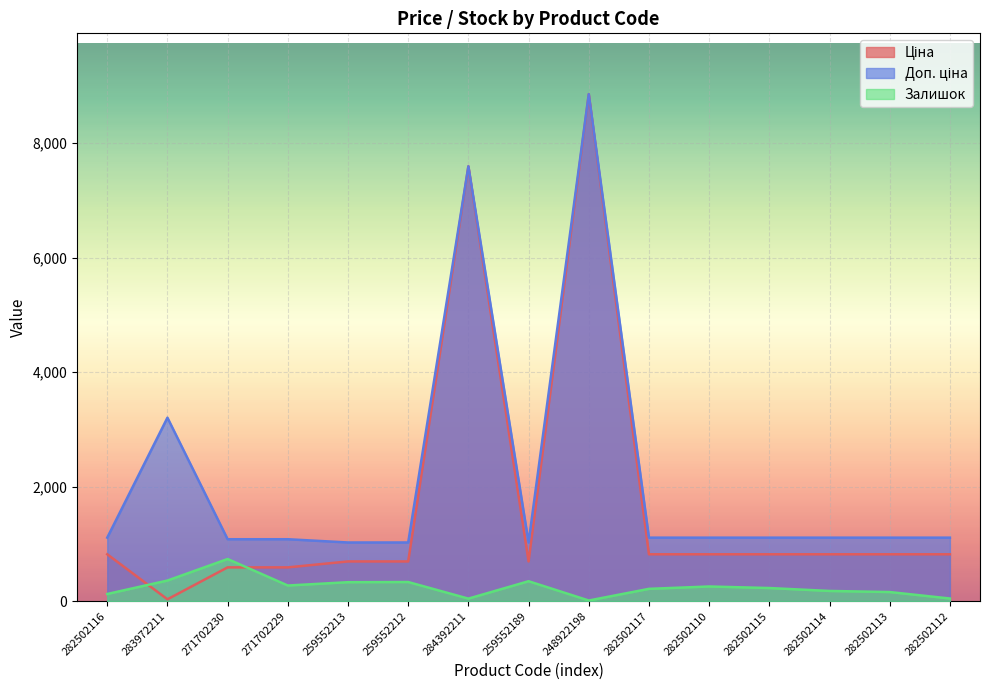

The value of Ціна at 282502110 is 421.8. True or false?

False